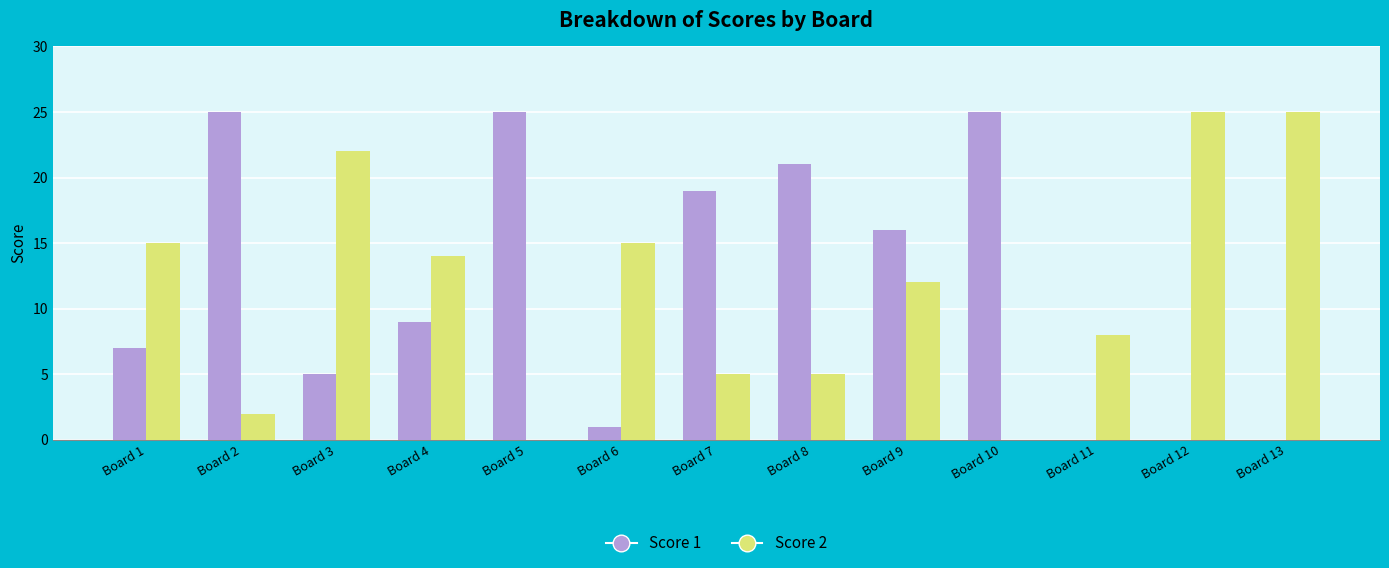

What is the total value across all series at Board 1?

22